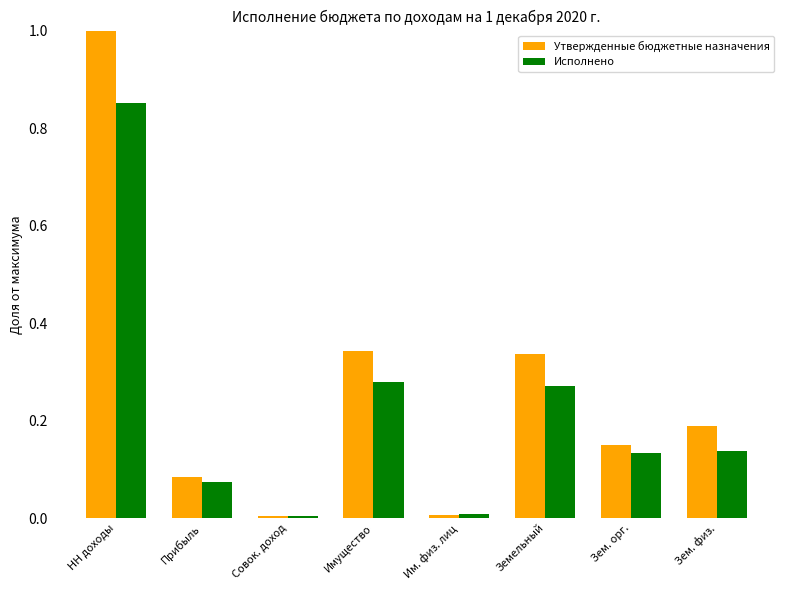

Between НН доходы and Имущество, which series saw the biggest shift?

Утвержденные бюджетные назначения